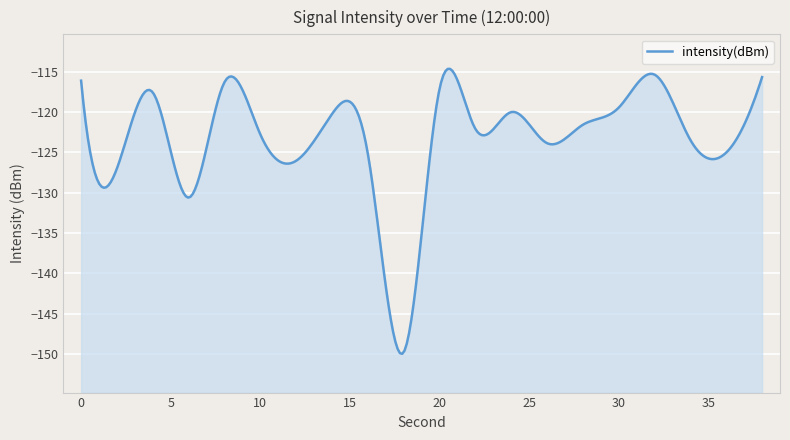

How many distinct data groups are displayed?

1